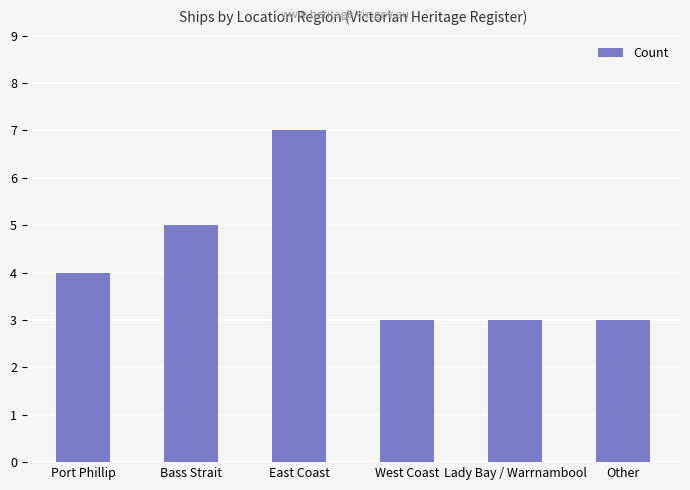

What is the sum of the values at West Coast and Port Phillip?

7